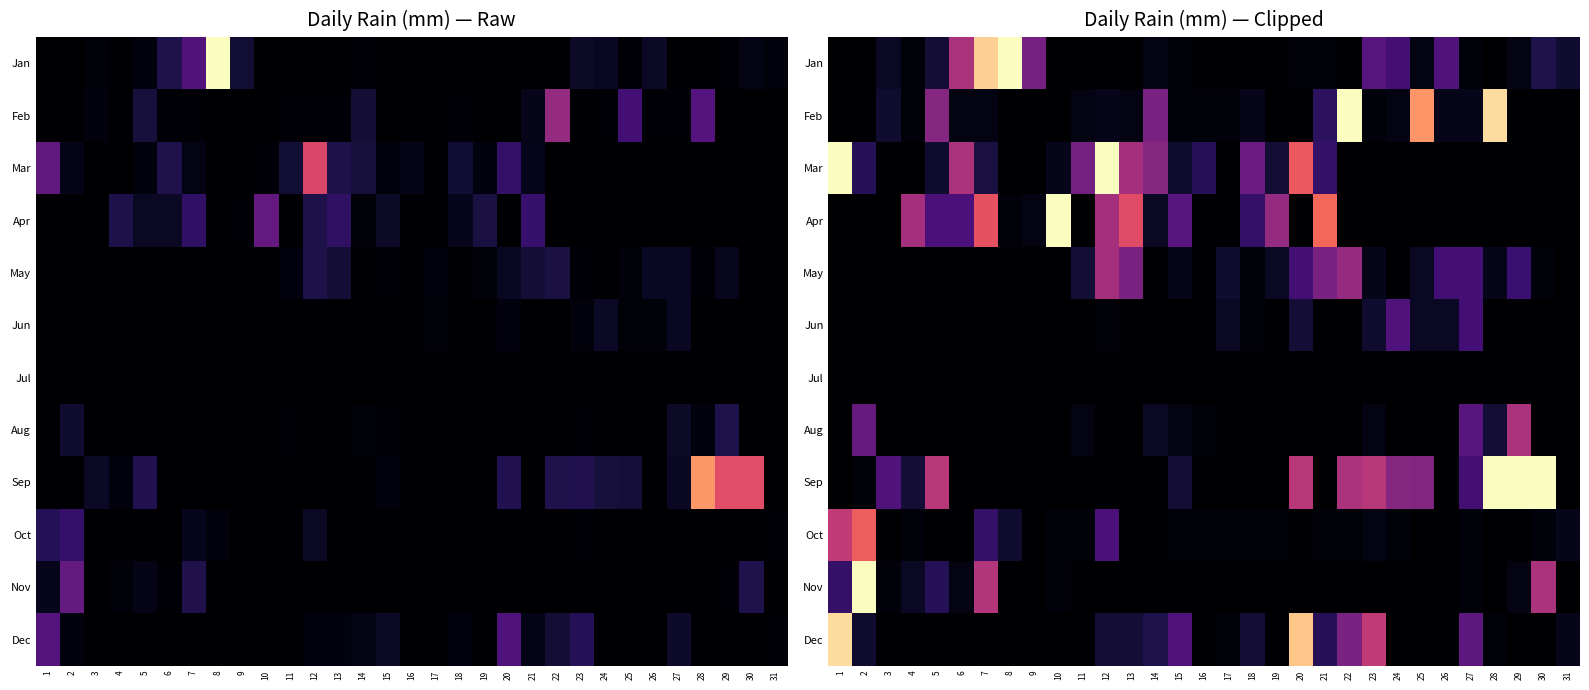

What is the spread (max minus min) of values at 21?

10.2